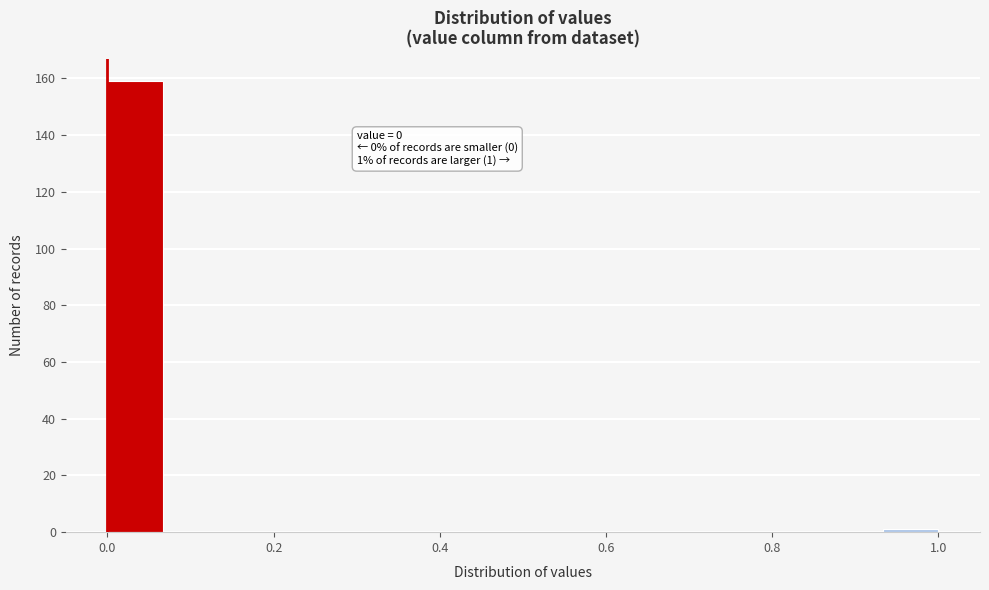

Read against the x-axis, roughly where is the centre of the tallest bar?

0.04